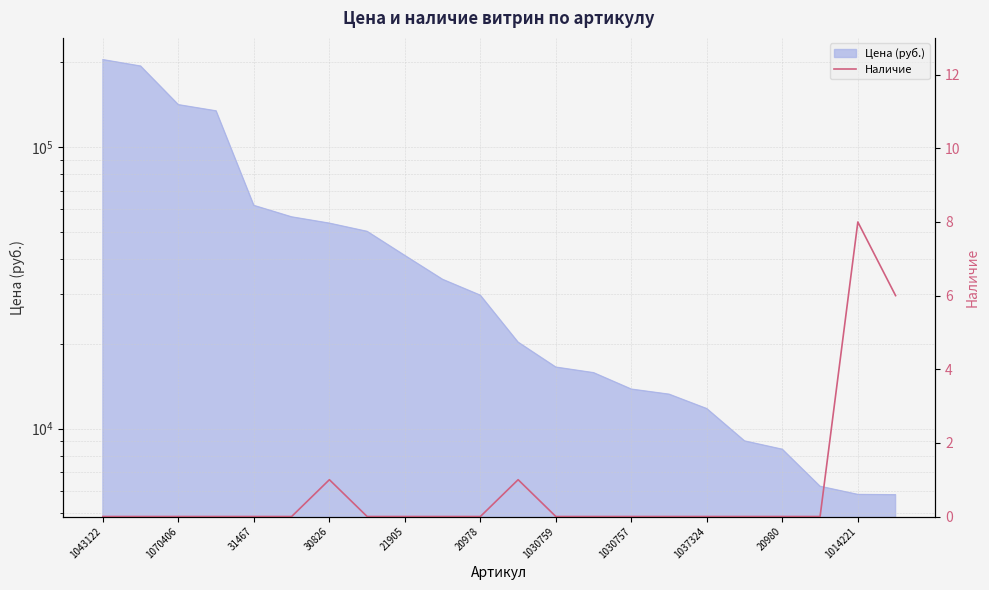

The value at 1030757 is 0. True or false?

True